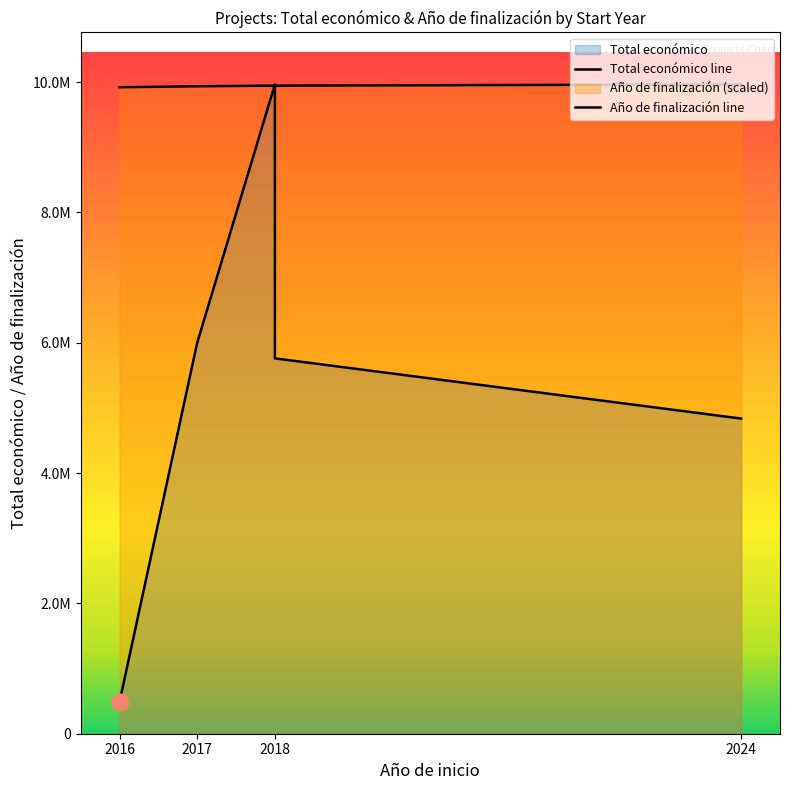

What is the difference between the maximum and minimum values?

9477866